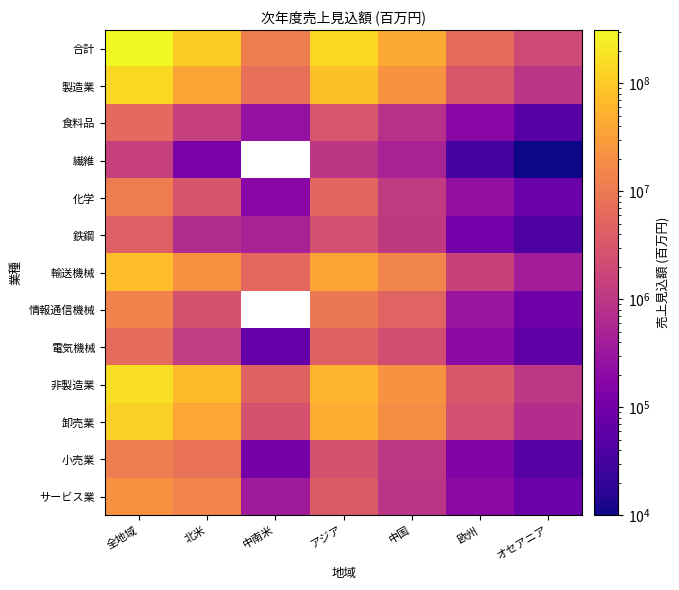

What is the smallest value displayed?

10000.0